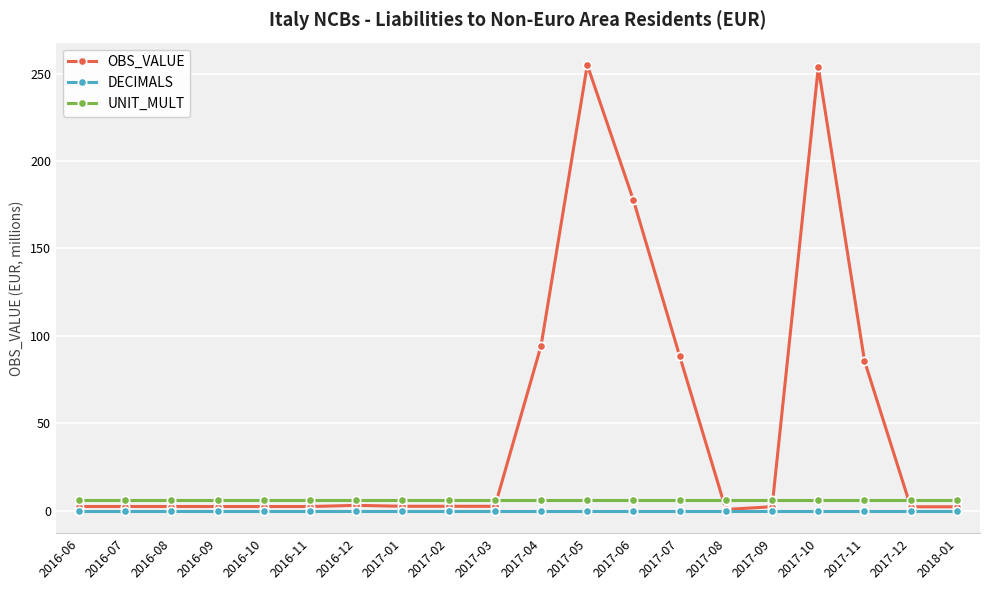

Is it true that OBS_VALUE equals 430.7 at 2017-10?

False